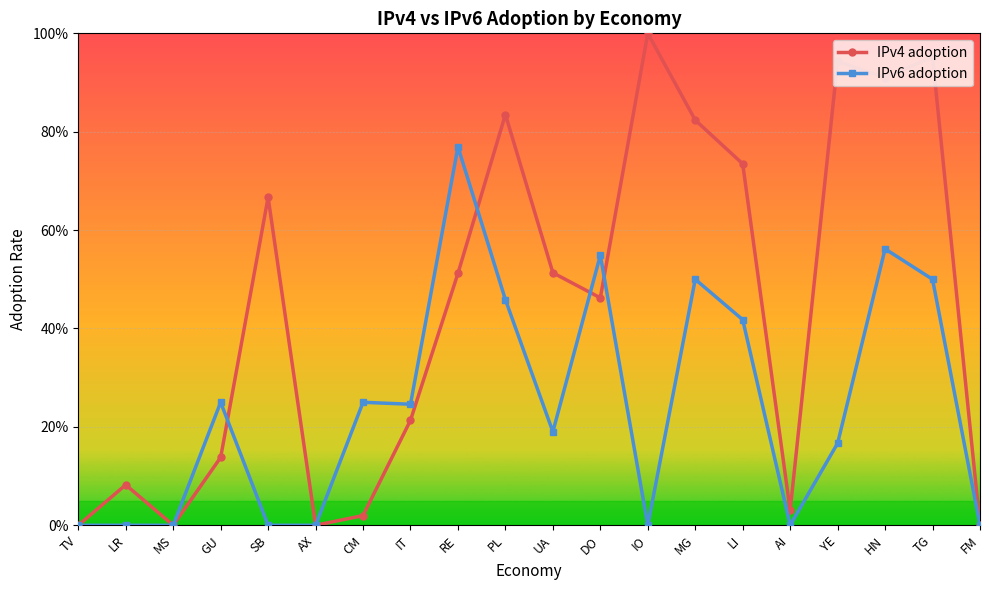

How many times do IPv6 adoption and IPv4 adoption cross each other?

4